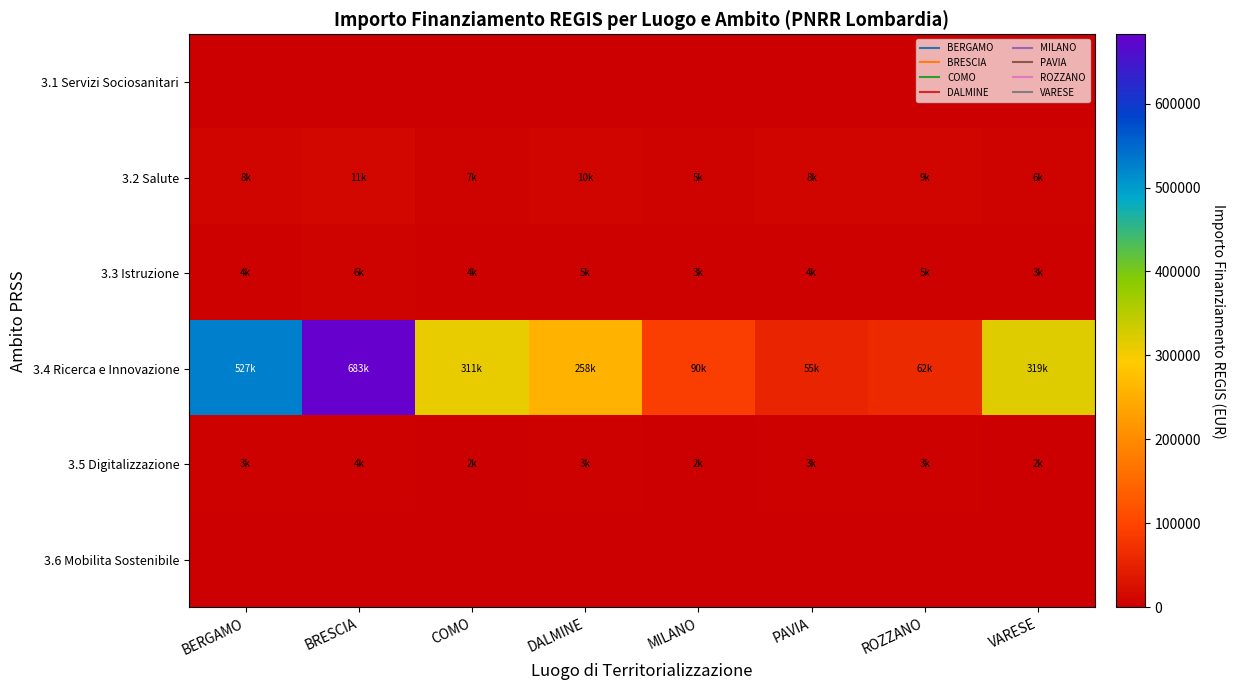

Between DALMINE and VARESE, which series saw the biggest shift?

3.4 Ricerca e Innovazione